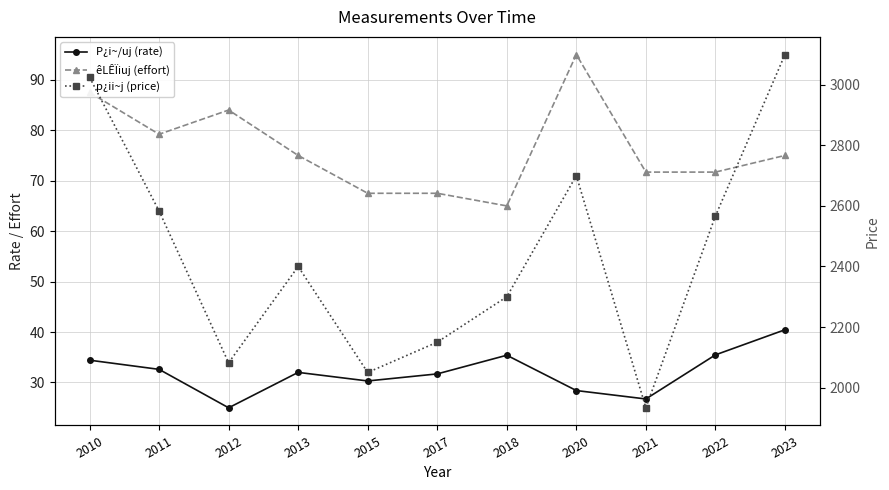

The p¿ii~j (price) series shows 2583.3 at 2011. True or false?

True